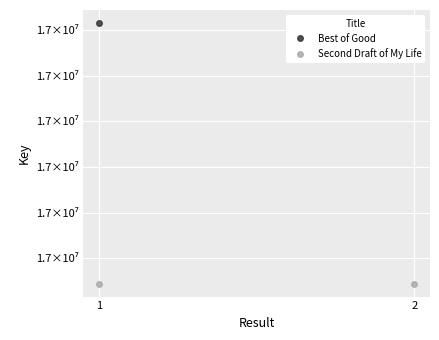

List the series in order of their peak value, highest first.

Best of Good, Second Draft of My Life